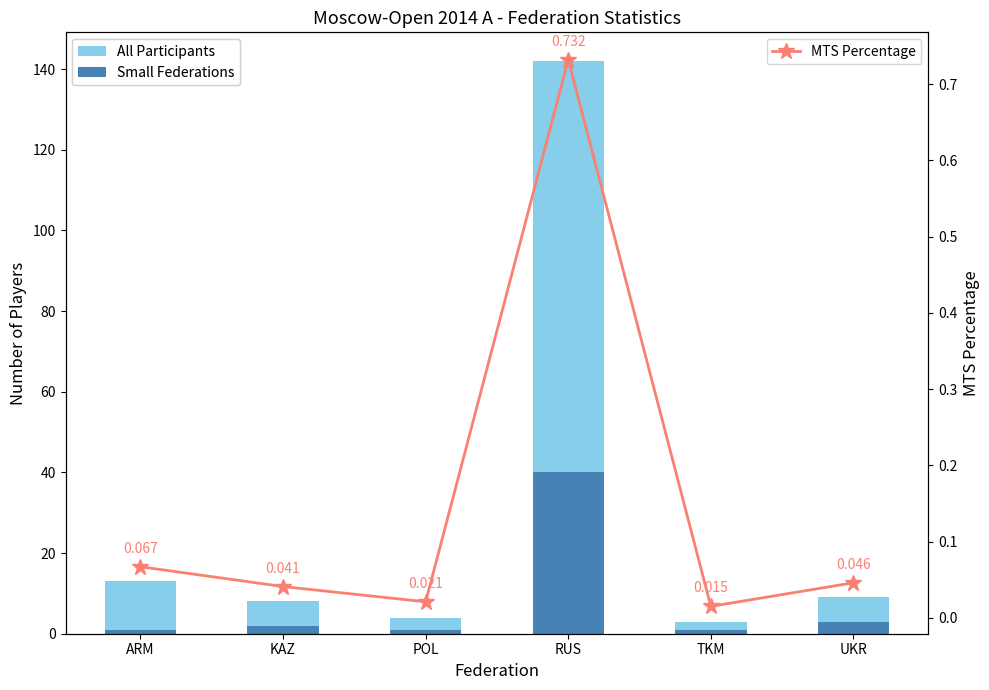

What value does the MTS Percentage series have at ARM?

0.1